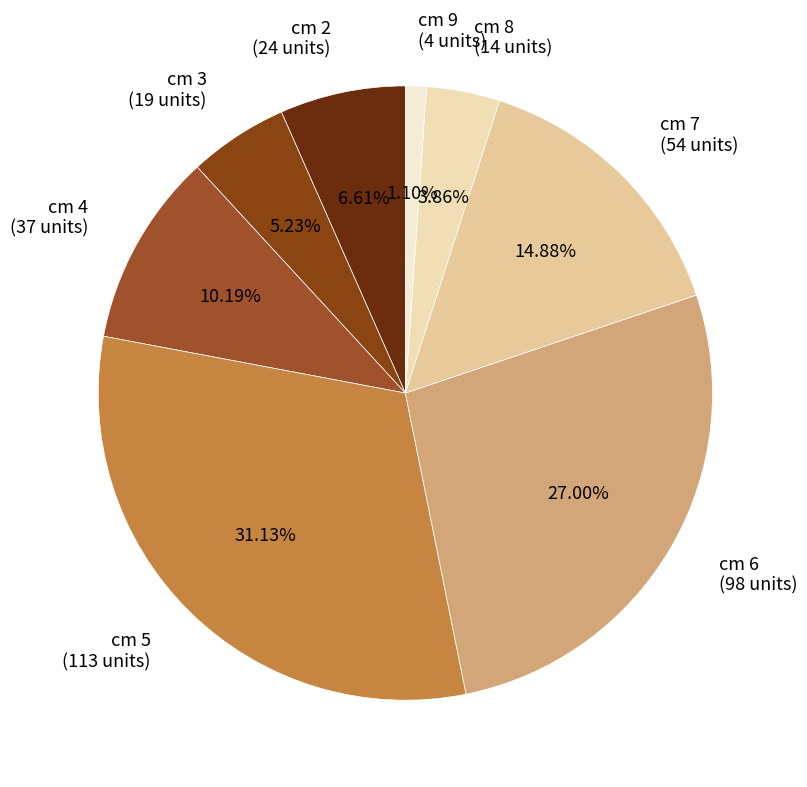

Count the number of slices in the pie.

8